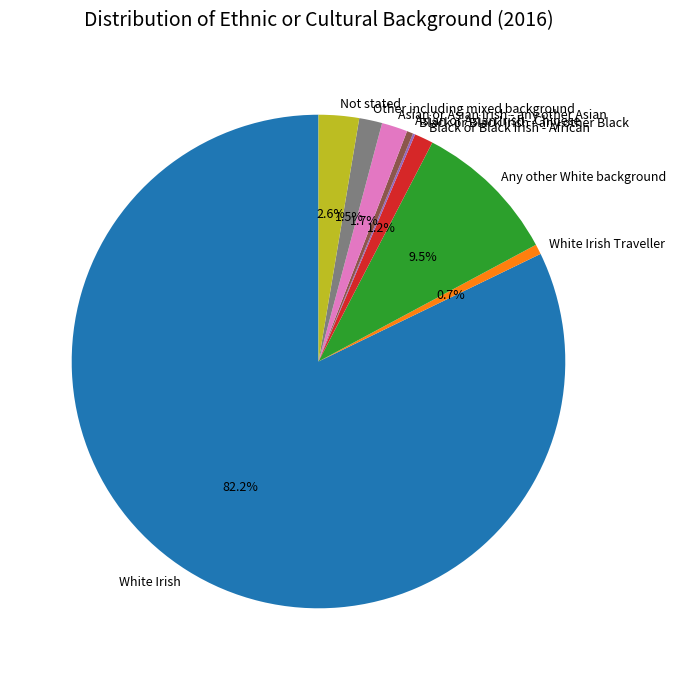

Which slice represents more than half of the pie?

White Irish